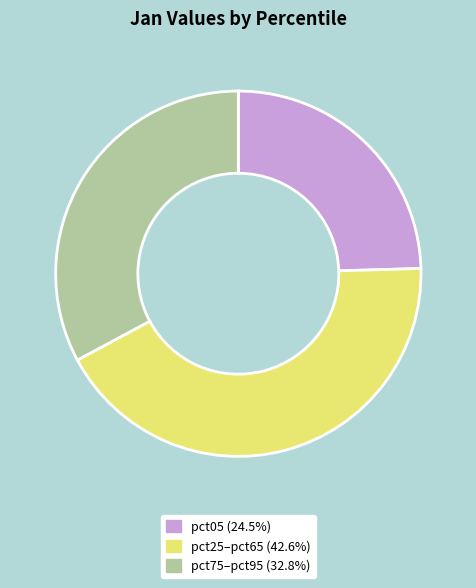

How many slices are in this pie chart?

3